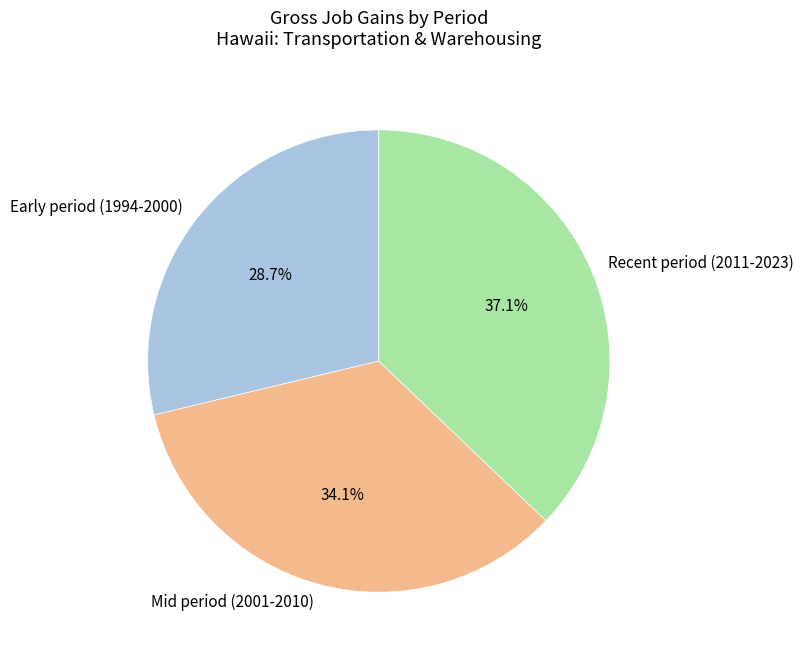

What is the ratio of the value at Mid period (2001-2010) to the value at Early period (1994-2000)?

1.2